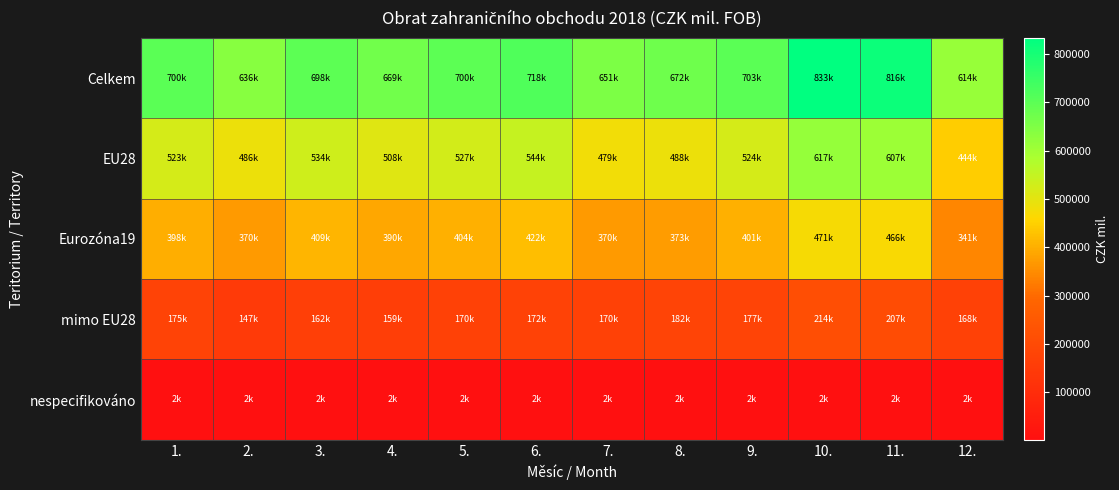

What is the minimum value shown in the chart?

1781